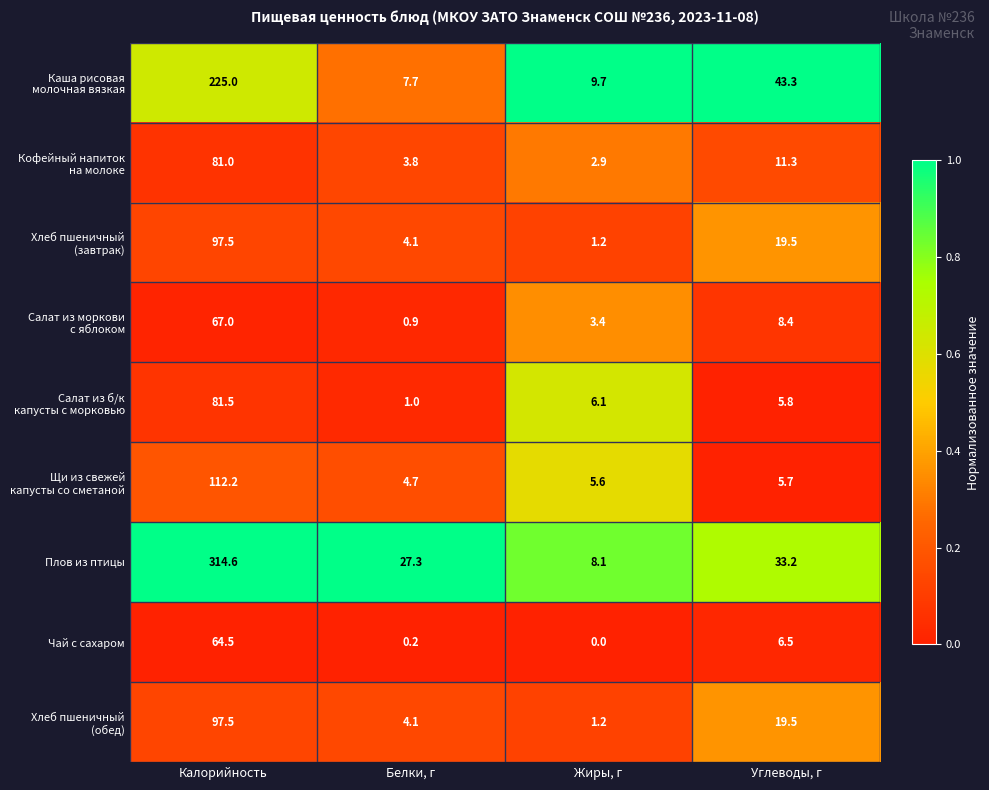

At how many categories does at least one series exceed 0?

4